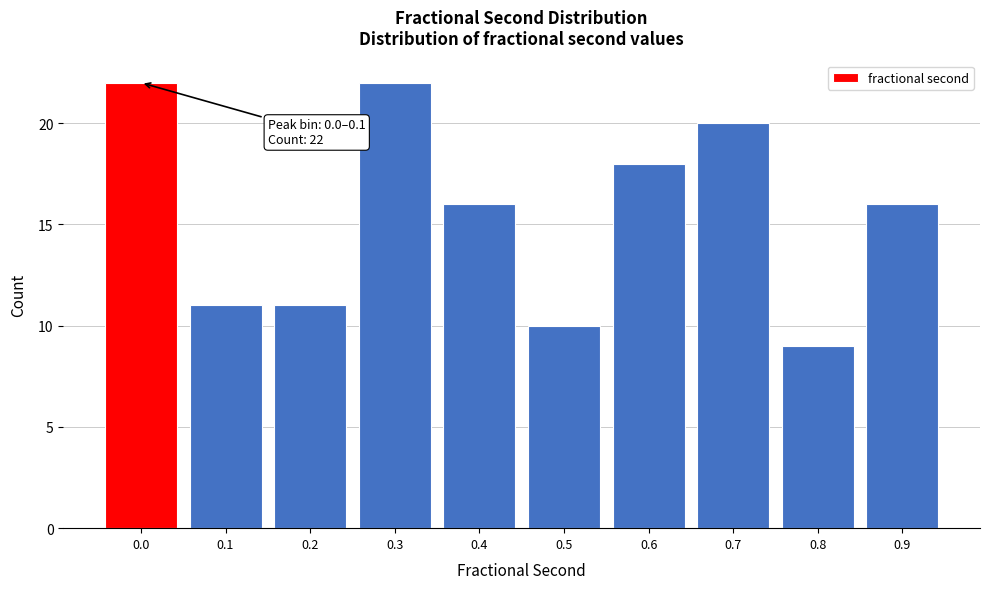

Reading left to right, transcribe all the data shown in this chart.

22	11	11	22	16	10	18	20	9	16